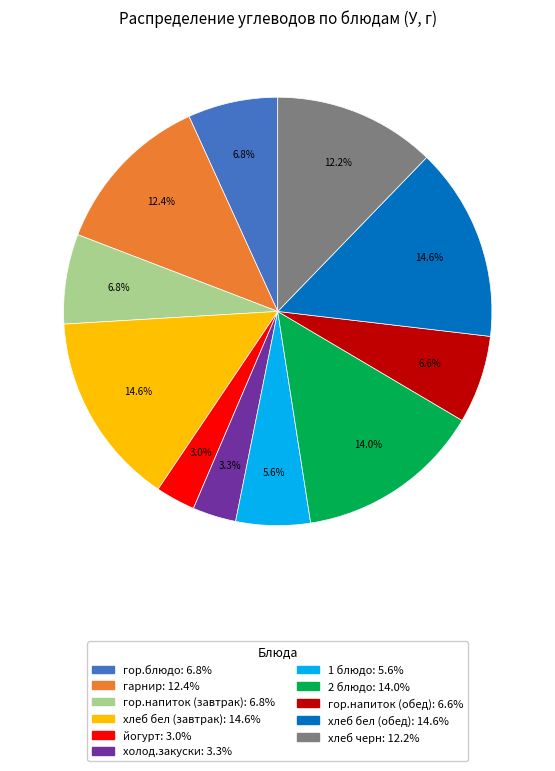

The гор.напиток (завтрак) slice represents 7% of the pie. True or false?

True